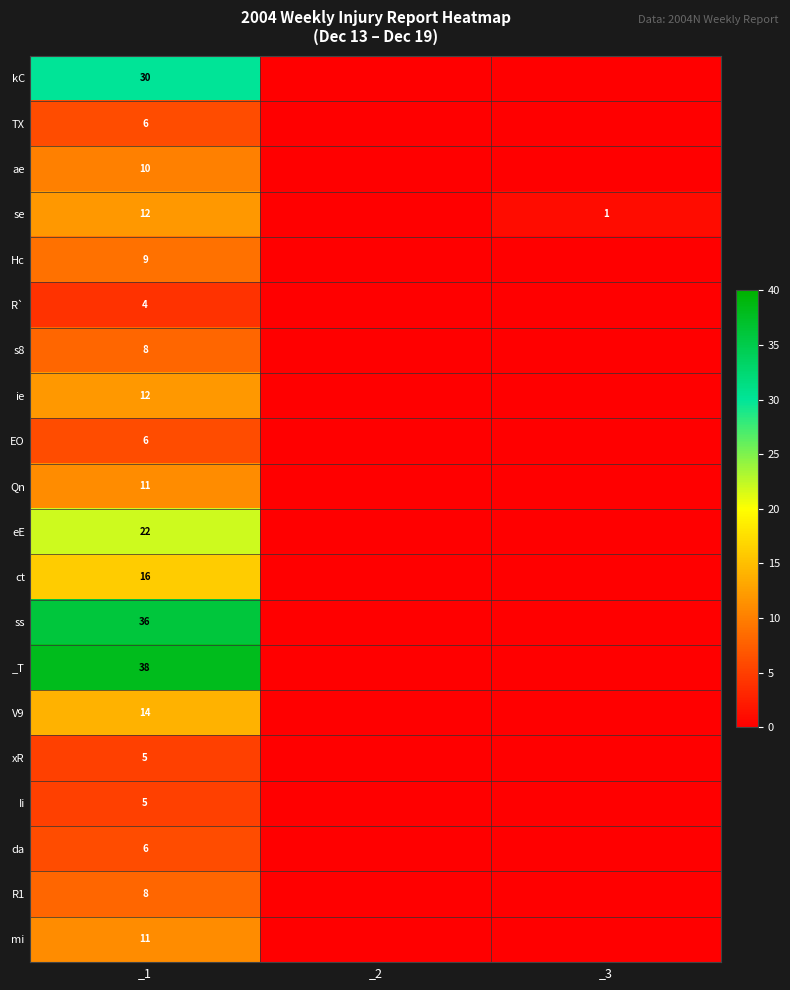

What is the spread (max minus min) of values at _1?

34